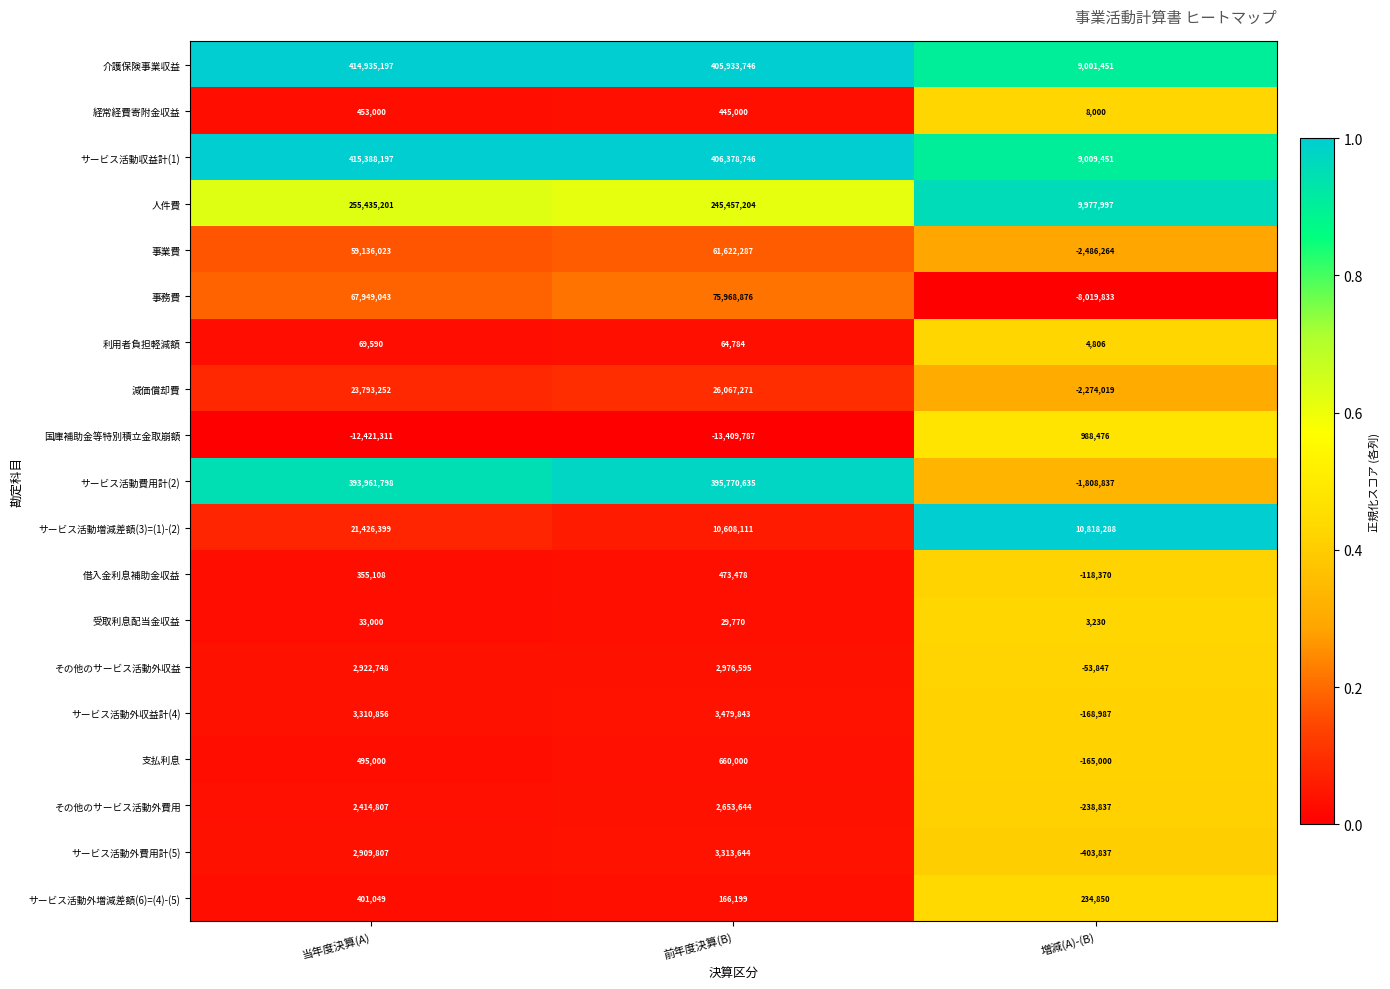

The その他のサービス活動外収益 series shows 5160705 at 当年度決算(A). True or false?

False